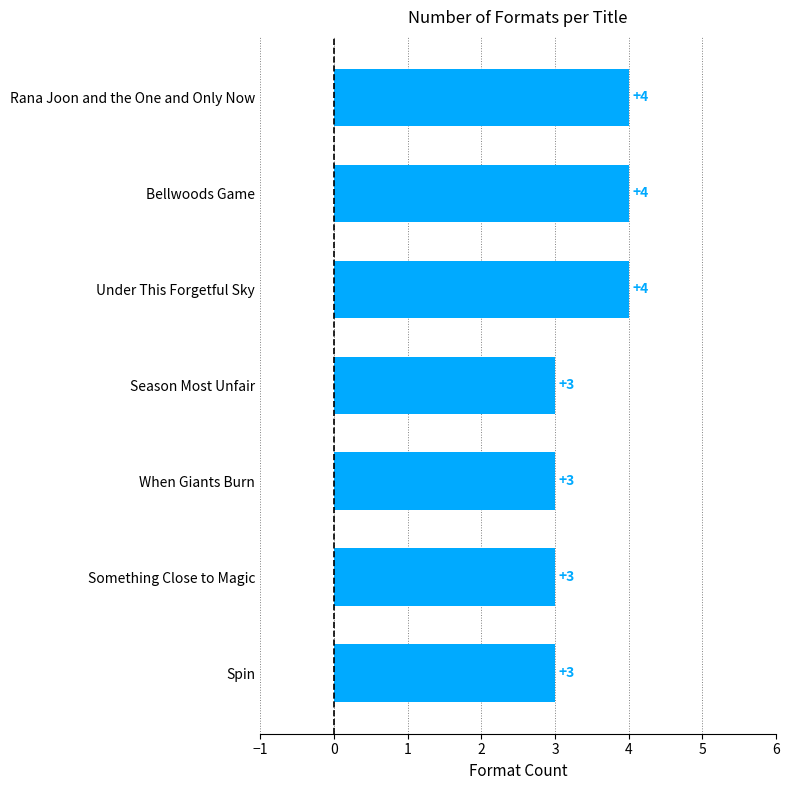

What is the greatest value displayed?

4